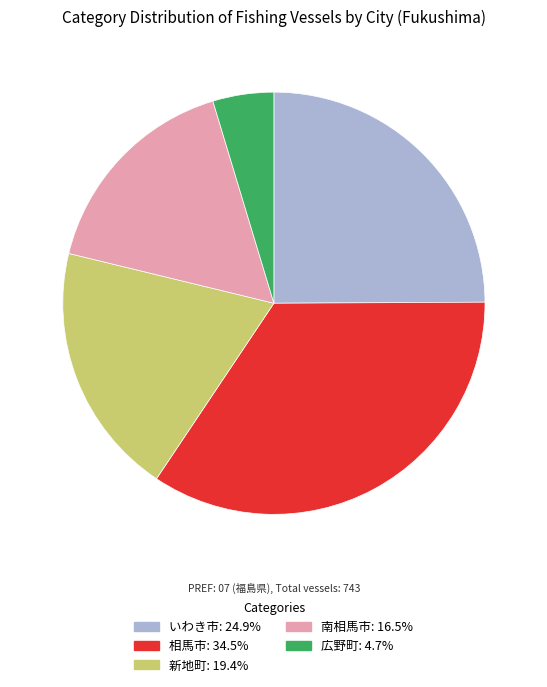

How many segments does this pie chart have?

5